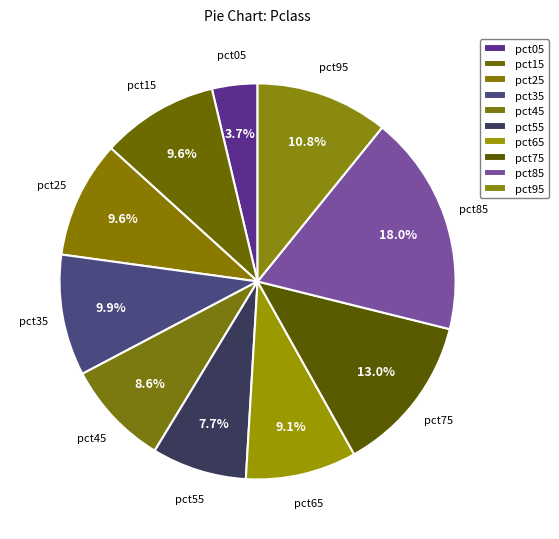

To the nearest percent, what is the average slice percentage?

10%